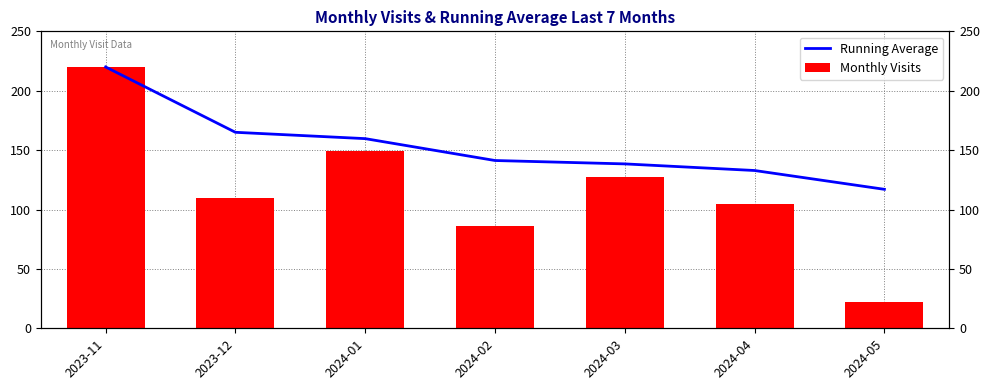

Where does the Running Average series first go above 141?

2023-11